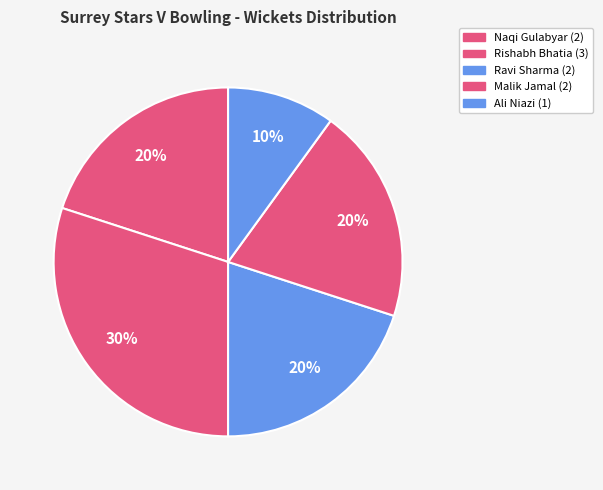

How many segments does this pie chart have?

5